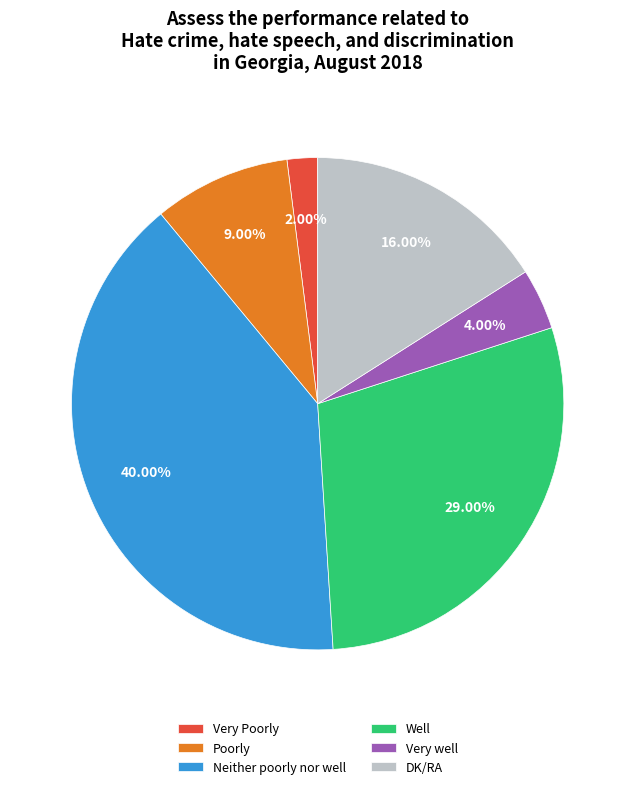

What percentage is the Neither poorly nor well slice, to the nearest percent?

40%